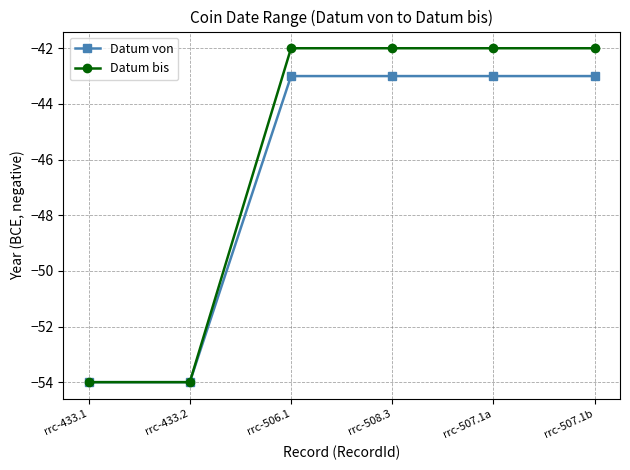

What is the spread (max minus min) of values at rrc-507.1b?

1